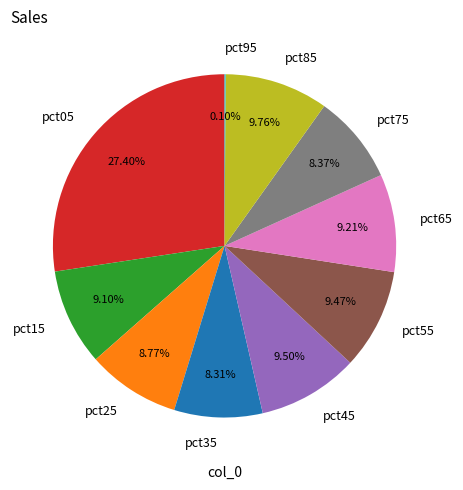

The pct05 slice represents 27% of the pie. True or false?

True